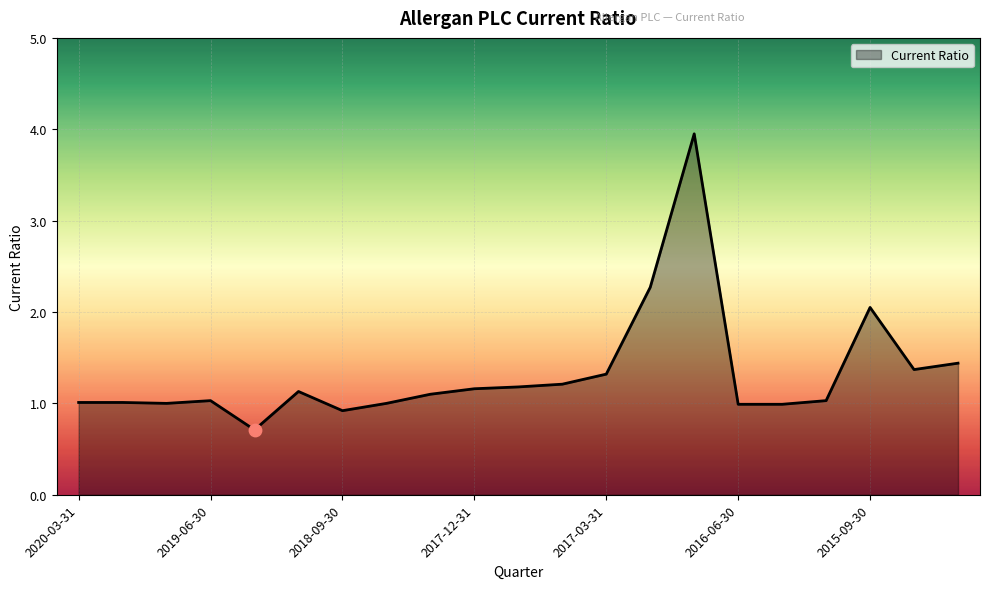

What is the greatest value displayed?

4.0